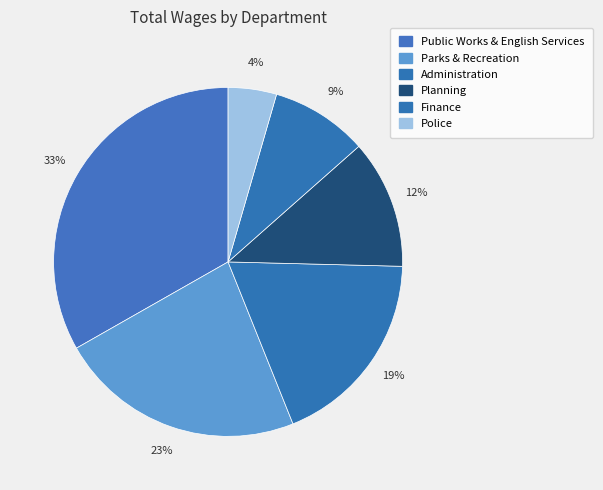

What percentage is the Public Works & English Services slice, to the nearest percent?

33%